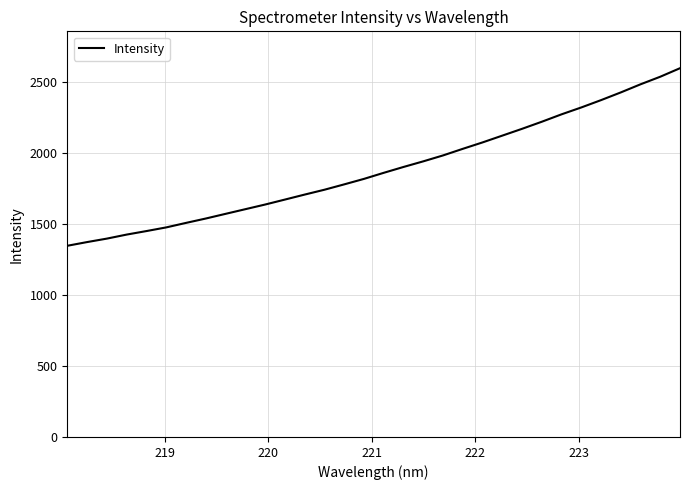

What is the minimum value shown in the chart?

1346.2